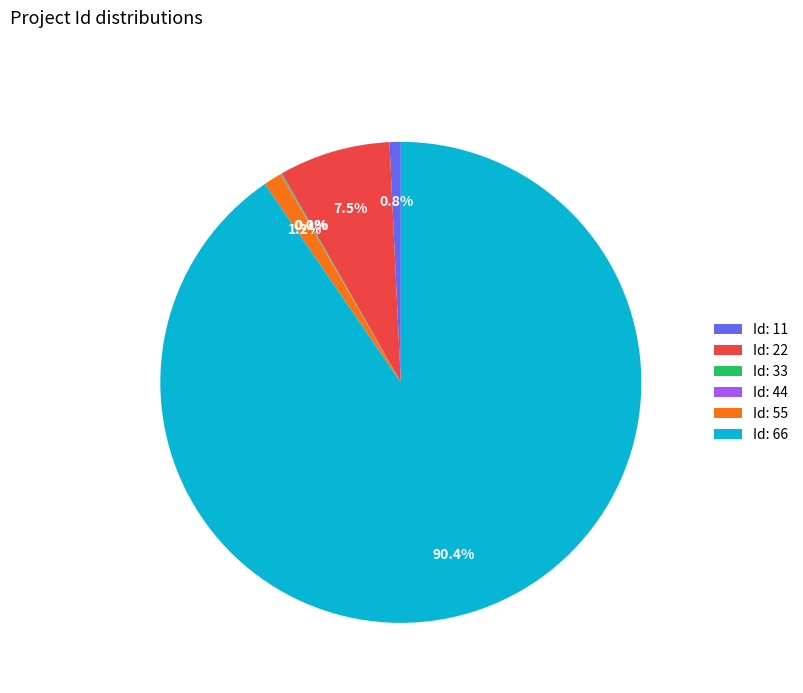

Which category has the biggest portion of the pie?

Id: 66